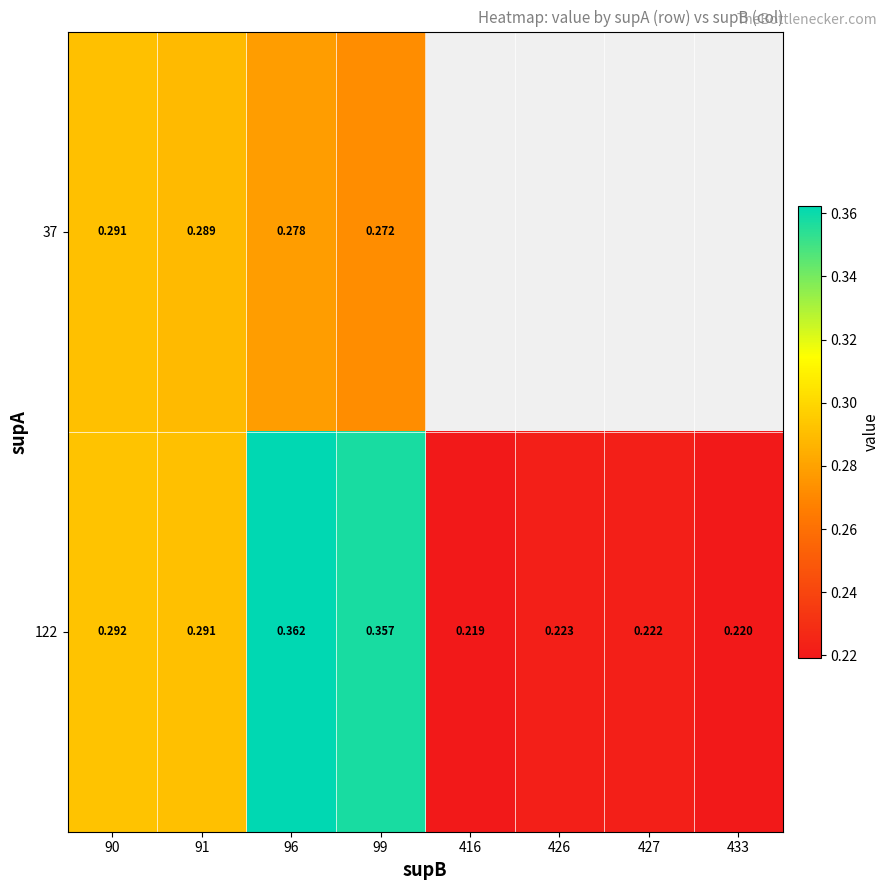

How many series are shown in this chart?

2